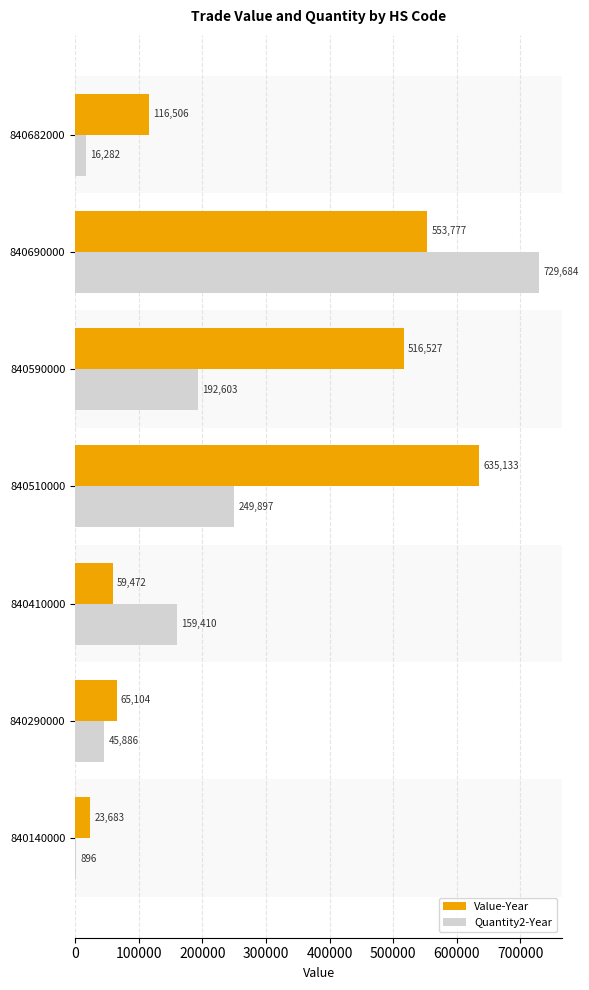

Is it true that Quantity2-Year equals 45886 at 840290000?

True